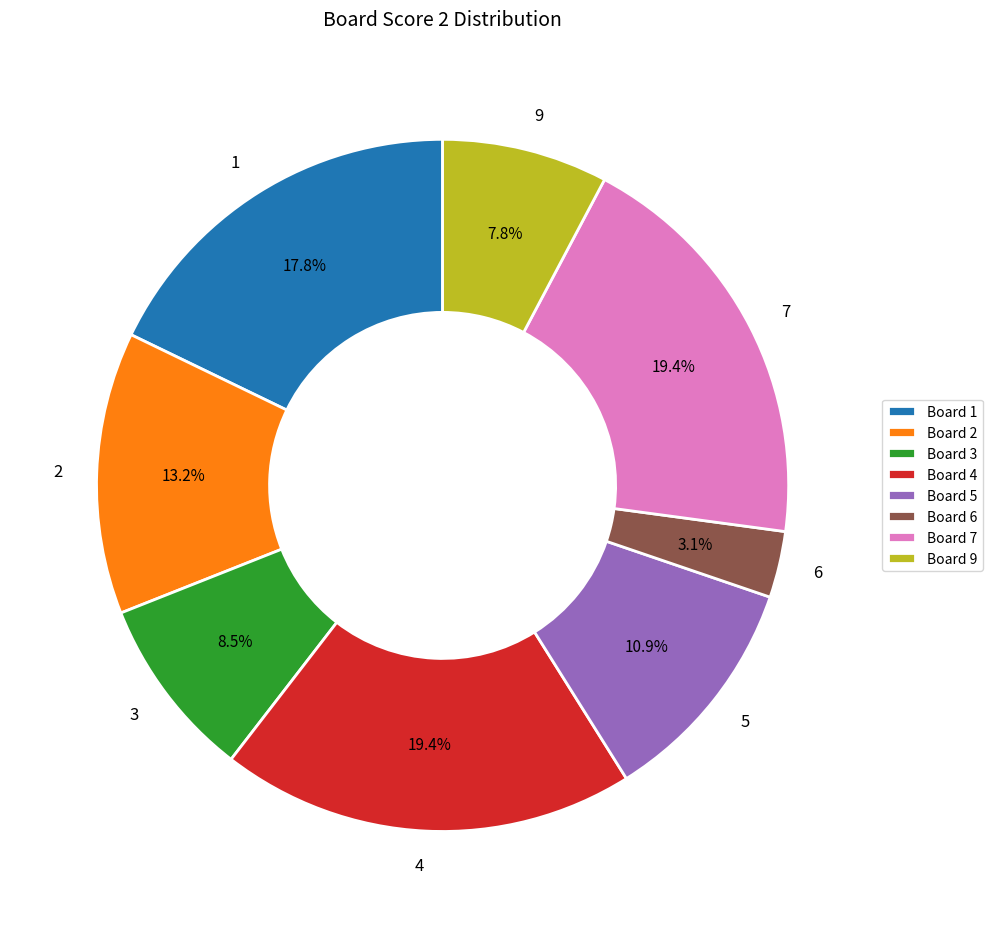

Does any single category account for the majority?

No